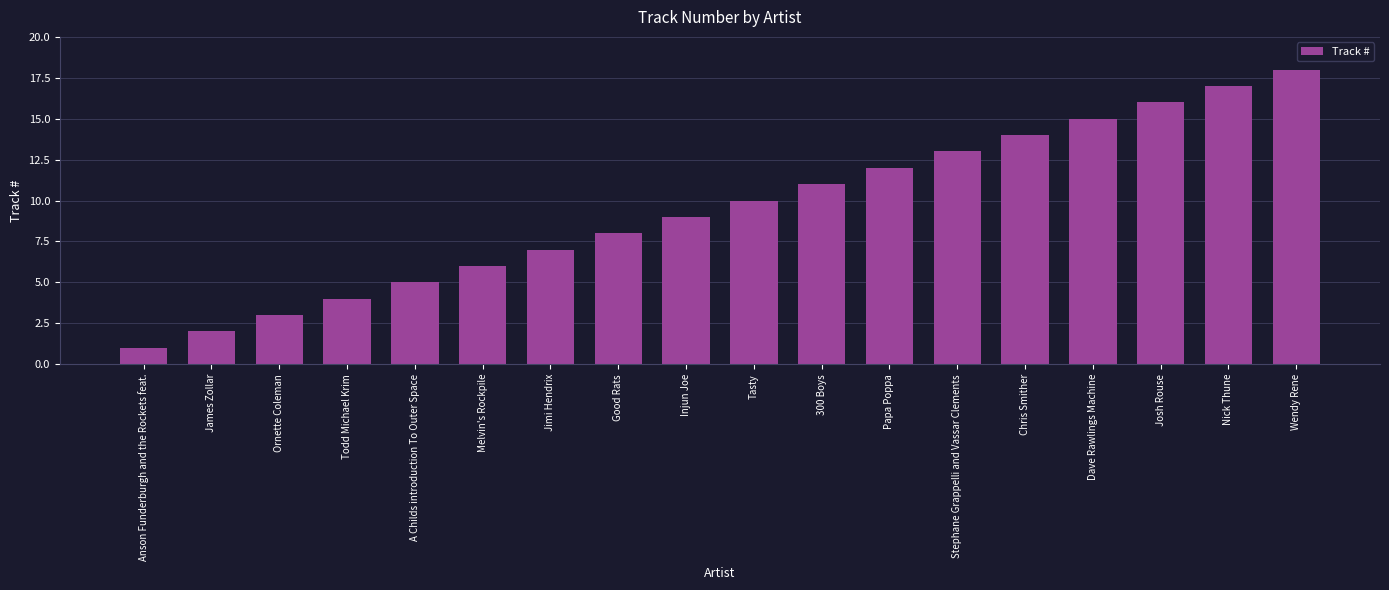

Which label corresponds to the largest value in the chart?

Wendy Rene